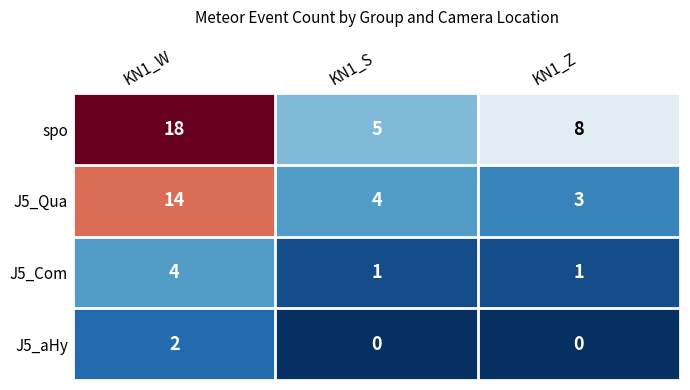

What is the difference between the highest and lowest values at KN1_Z?

8